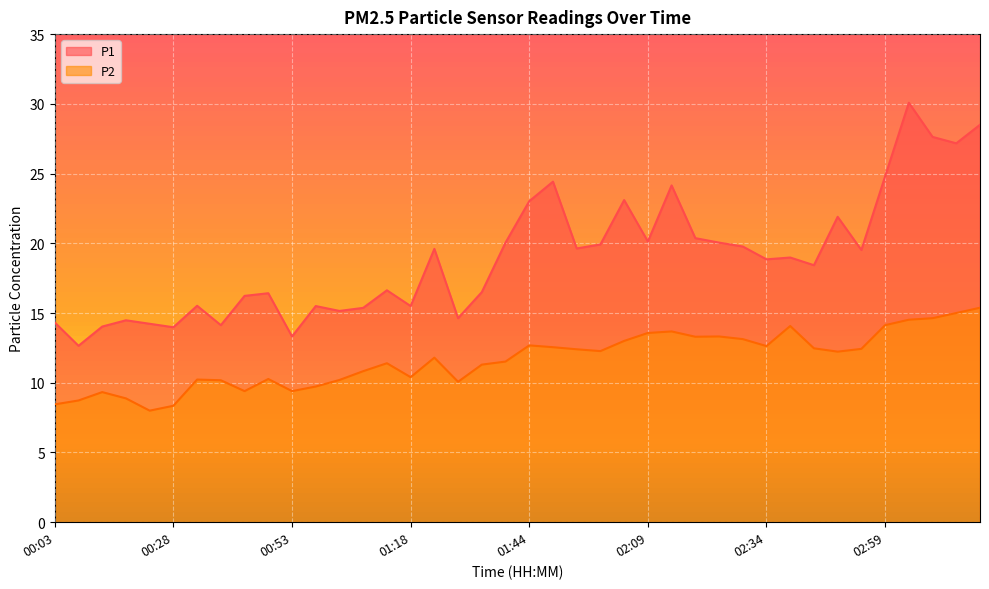

Reading left to right, extract all data points from this chart.

P1: 14.3	12.7	14.0	14.5	14.2	14.0	15.5	14.1	16.2	16.4	13.3	15.5	15.2	15.4	16.6	15.5	19.6	14.6	16.5	20.1	23.0	24.4	19.6	19.9	23.1	20.1	24.1	20.4	20.1	19.8	18.9	19.0	18.4	21.9	19.5	24.8	30.1	27.6	27.2	28.5
P2: 8.4	8.7	9.3	8.9	8.0	8.3	10.2	10.2	9.4	10.3	9.4	9.7	10.2	10.8	11.4	10.4	11.8	10.1	11.3	11.5	12.7	12.6	12.4	12.3	13.0	13.6	13.7	13.3	13.3	13.1	12.6	14.1	12.5	12.2	12.4	14.1	14.5	14.6	15.0	15.4